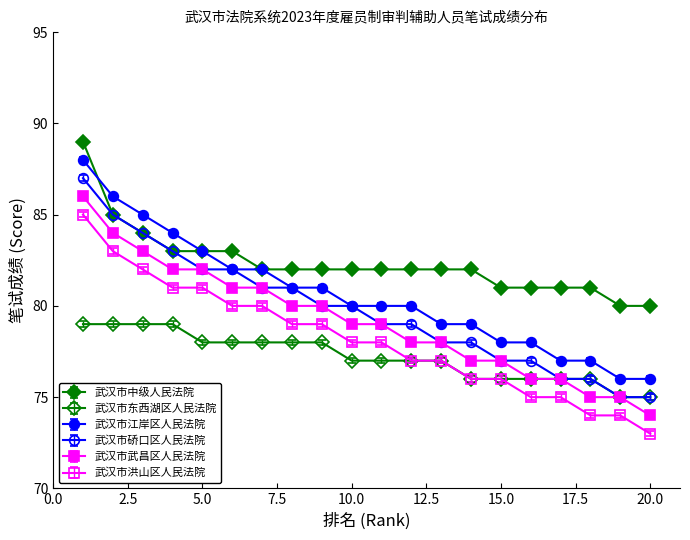

How many values in the 武汉市硚口区人民法院 series are below 80?

10